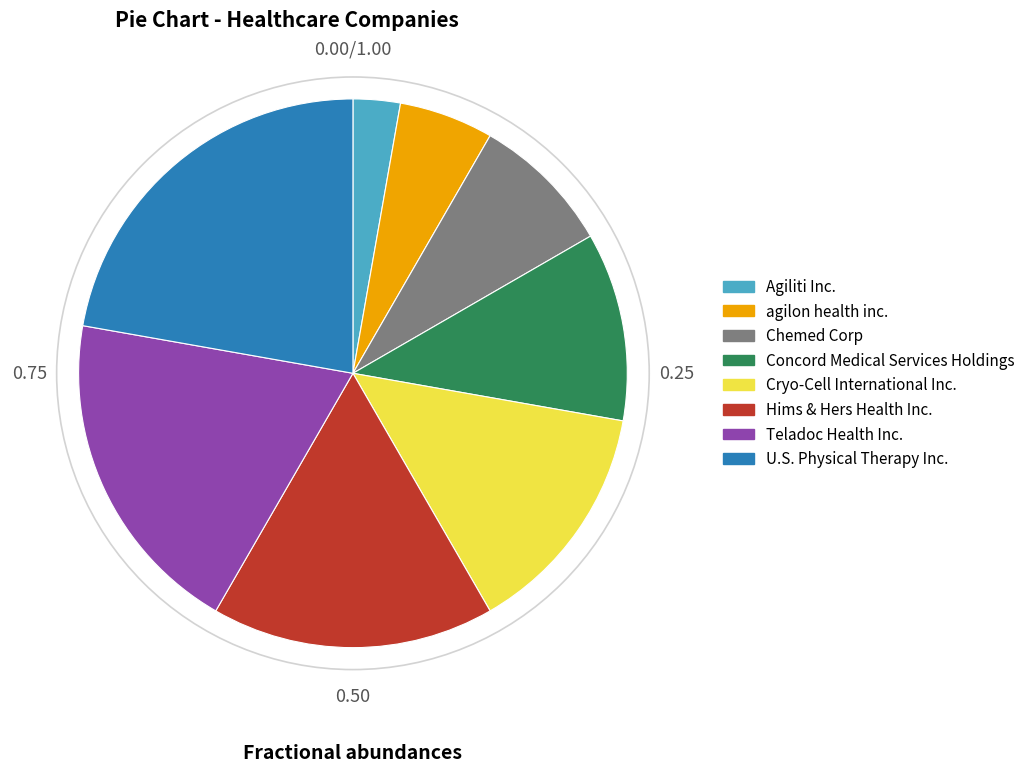

Is Hims & Hers Health Inc. the majority of the pie?

No